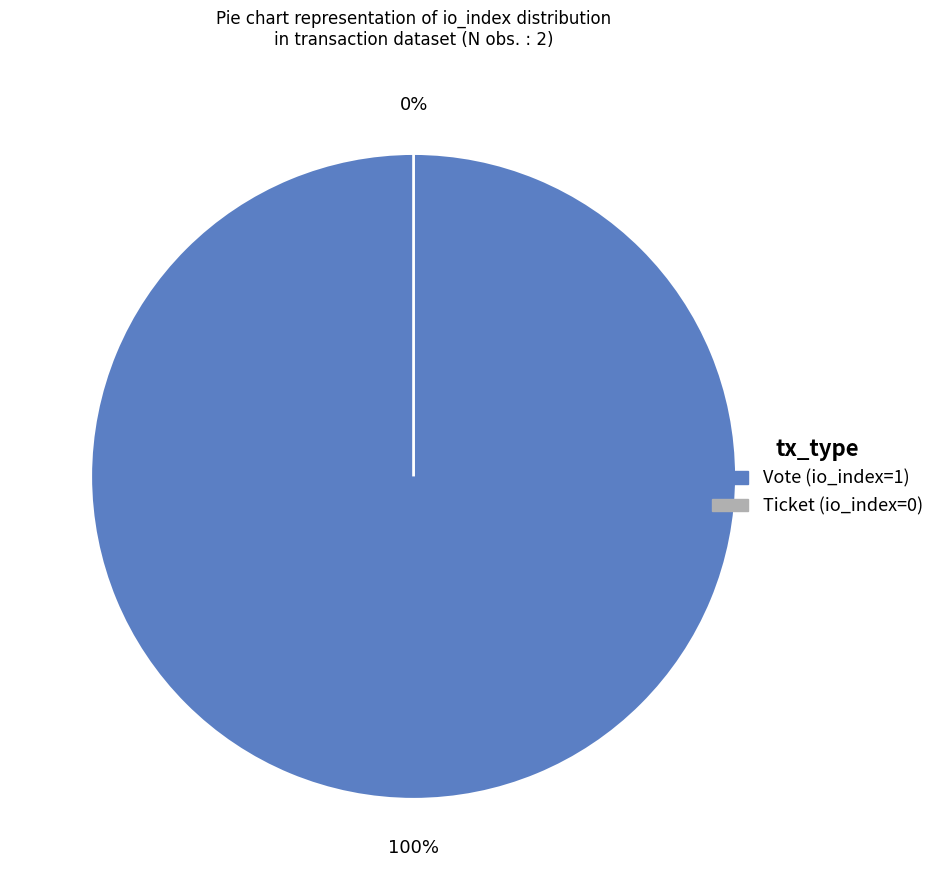

Rank the categories by value from highest to lowest.

Vote, Ticket